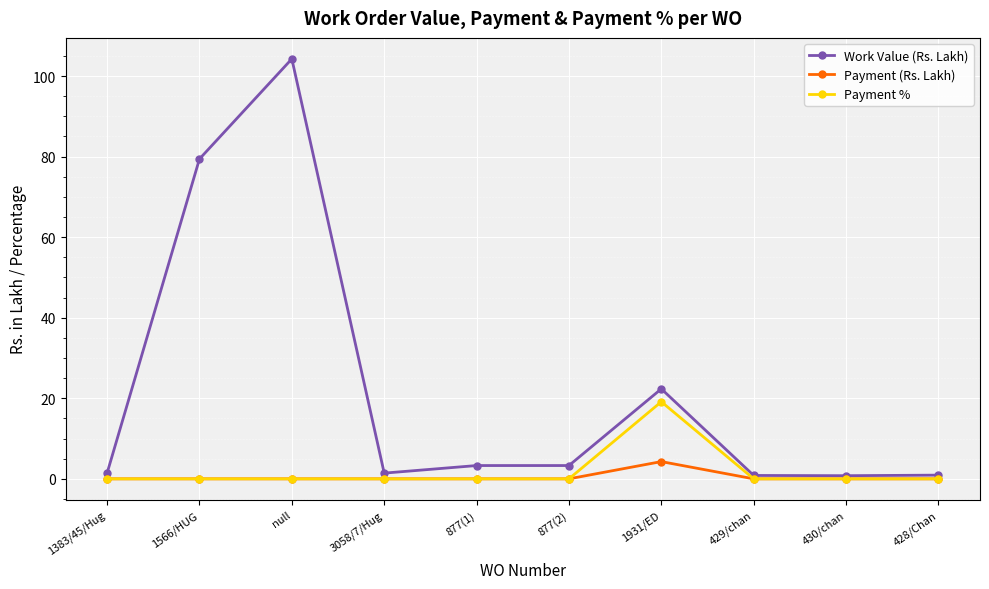

What is the difference between the Work Value (Rs. Lakh) values at 1383/45/Hug and 1566/HUG?

78.0